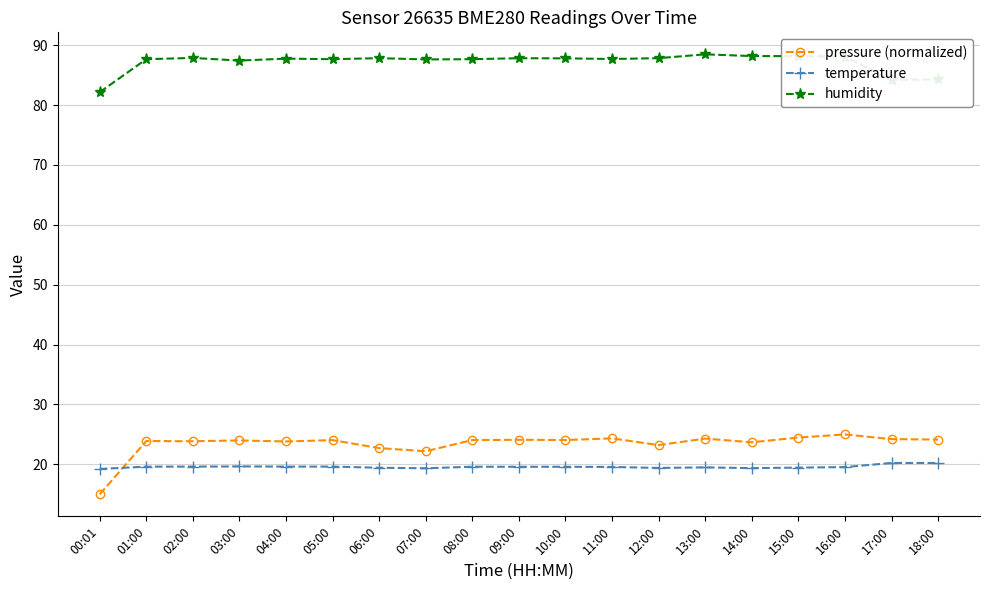

What value does the humidity series have at 06:00?

87.8